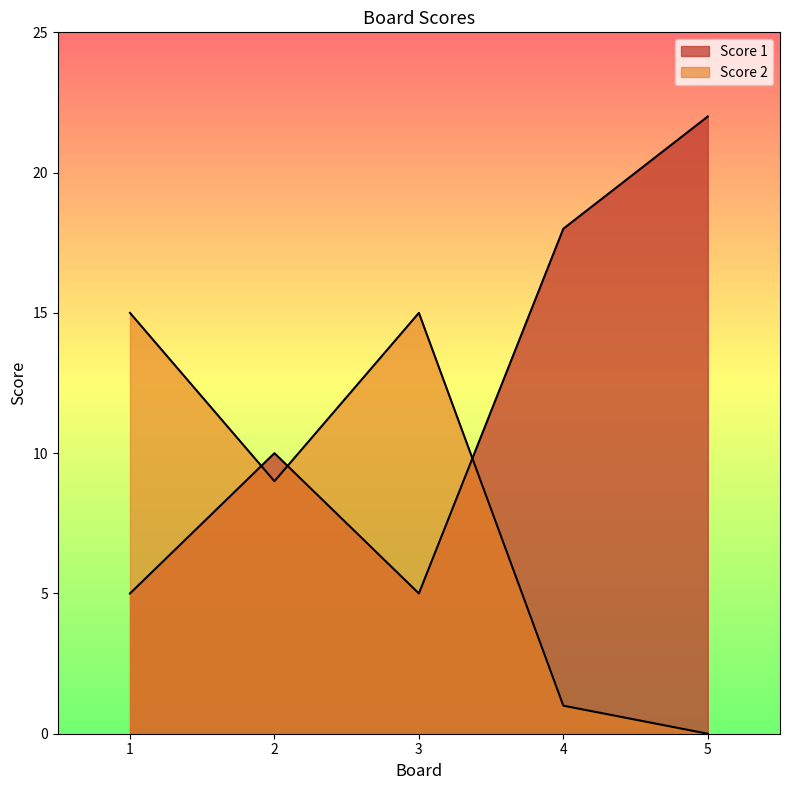

What is the approximate value of Score 2 at 1, to the nearest 10?

20